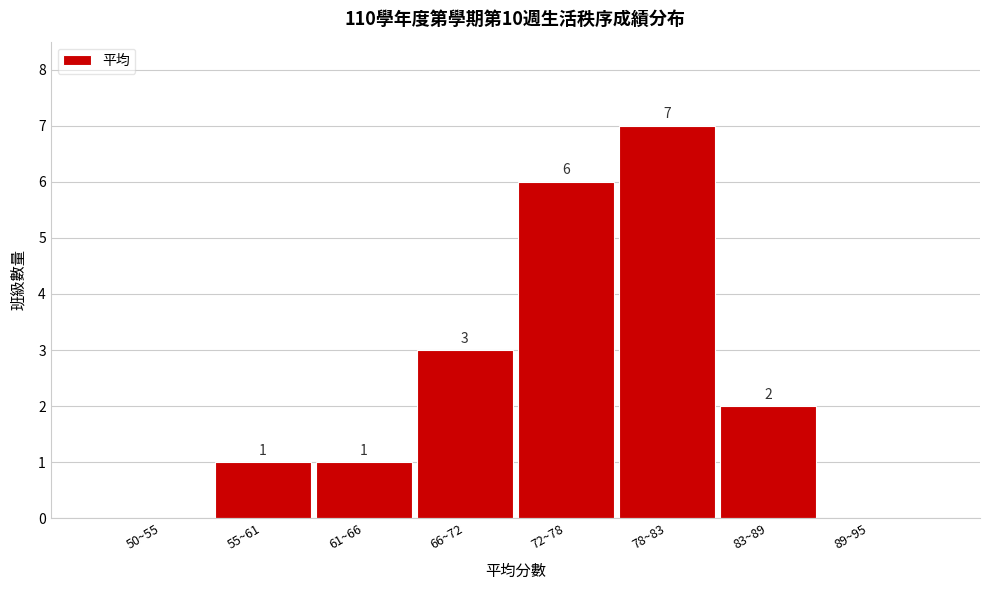

Reading left to right, extract all data points from this chart.

50~55=0	55~61=1	61~66=1	66~72=3	72~78=6	78~83=7	83~89=2	89~95=0